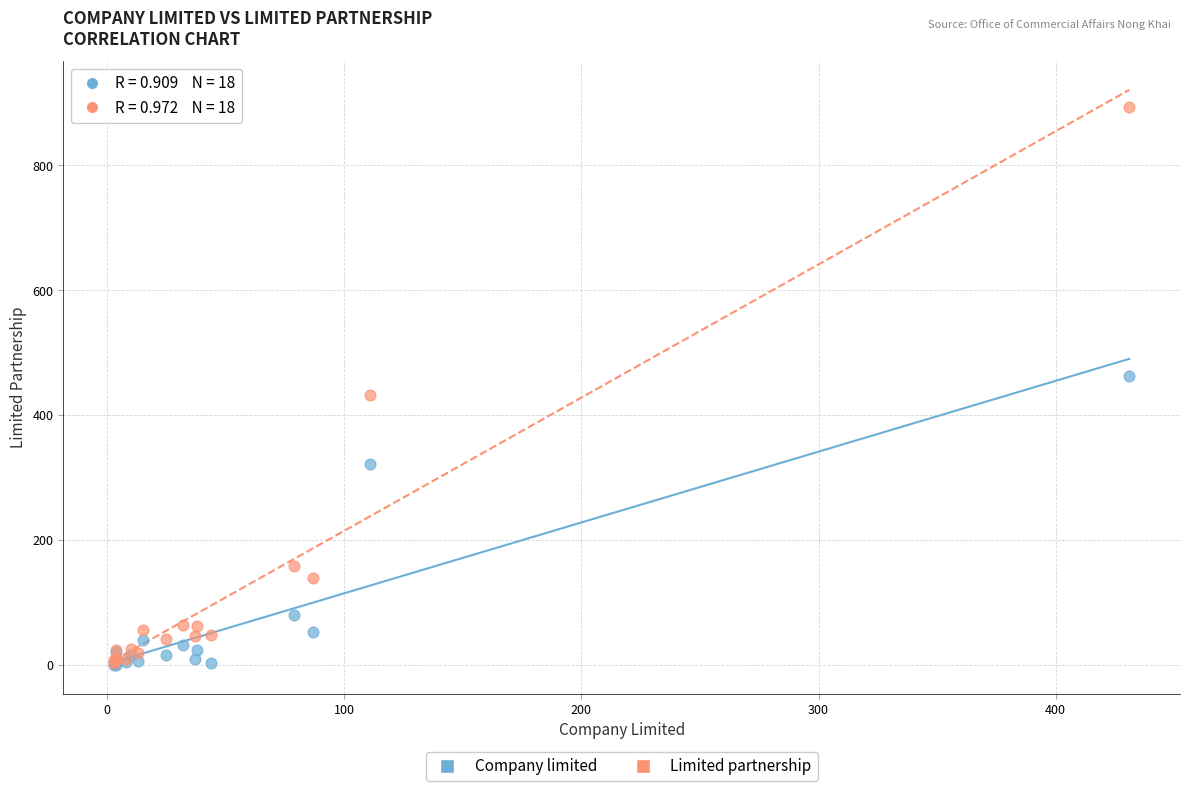

In the Company limited series, what Y value is closest to 231?

321